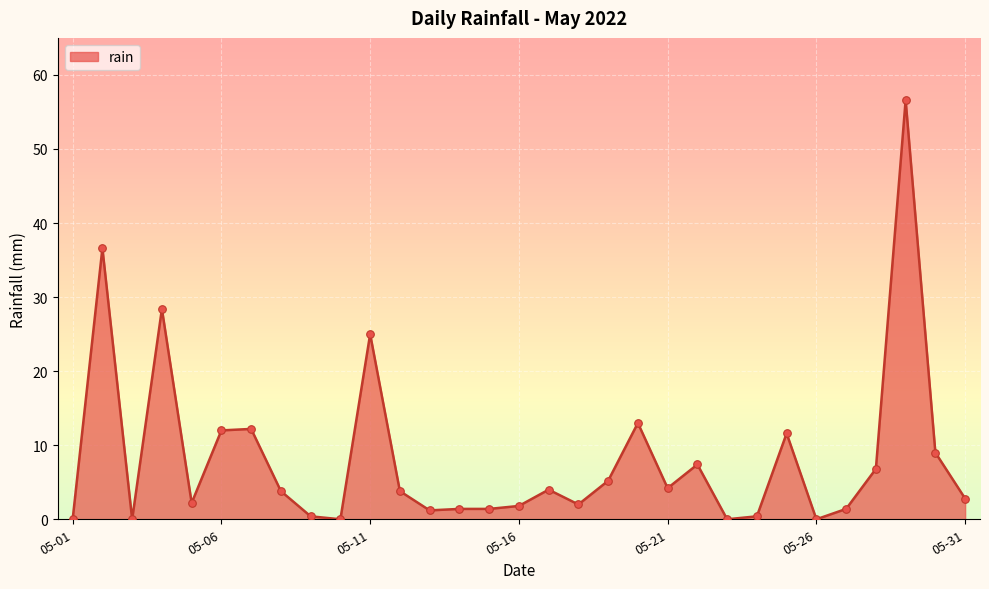

What is the greatest value displayed?

56.6